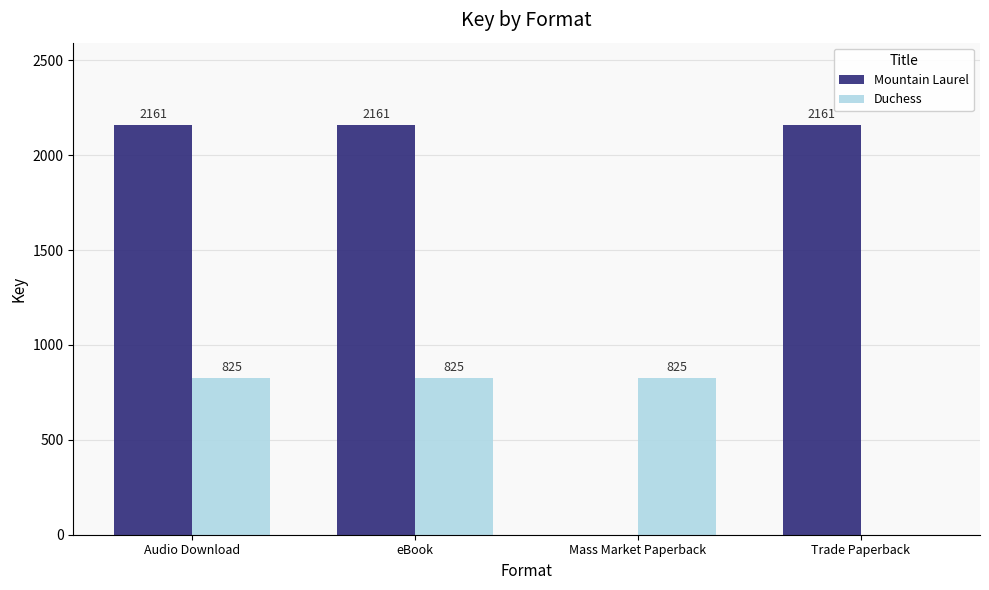

What value does the Duchess series have at Audio Download, to the nearest 100?

800